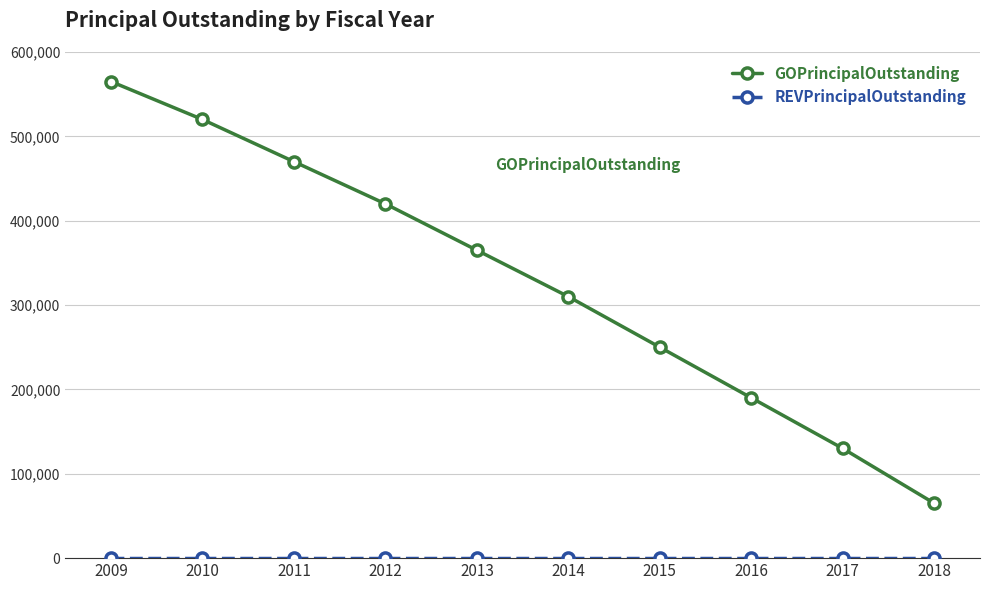

Rank the categories by GOPrincipalOutstanding value from highest to lowest.

2009, 2010, 2011, 2012, 2013, 2014, 2015, 2016, 2017, 2018